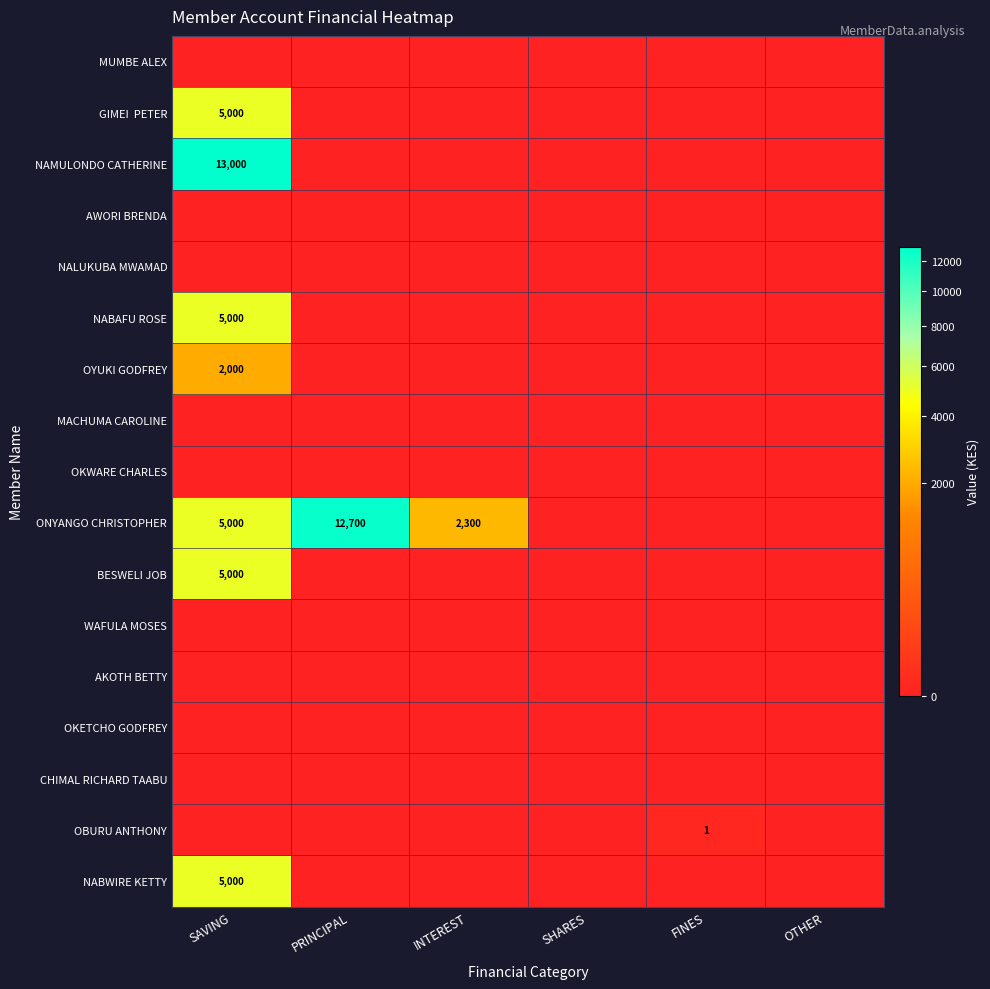

At FINES, list the series in order from largest to smallest.

OBURU ANTHONY, MUMBE ALEX, GIMEI PETER, NAMULONDO CATHERINE, AWORI BRENDA, NALUKUBA MWAMAD, NABAFU ROSE, OYUKI GODFREY, MACHUMA CAROLINE, OKWARE CHARLES, ONYANGO CHRISTOPHER, BESWELI JOB, WAFULA MOSES, AKOTH BETTY, OKETCHO GODFREY, CHIMAL RICHARD TAABU, NABWIRE KETTY